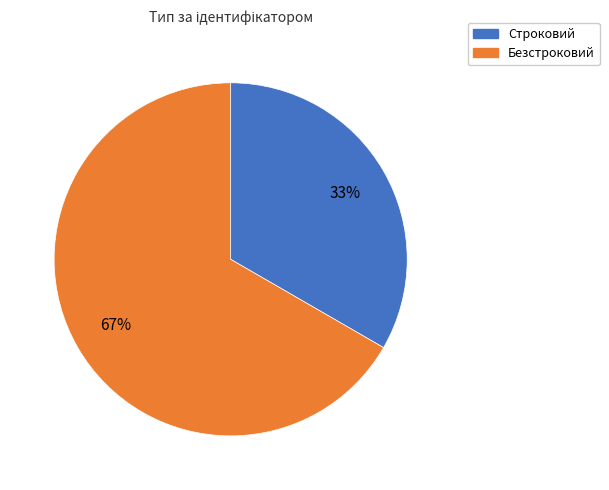

Is the sum of Безстроковий and Строковий greater than half?

Yes